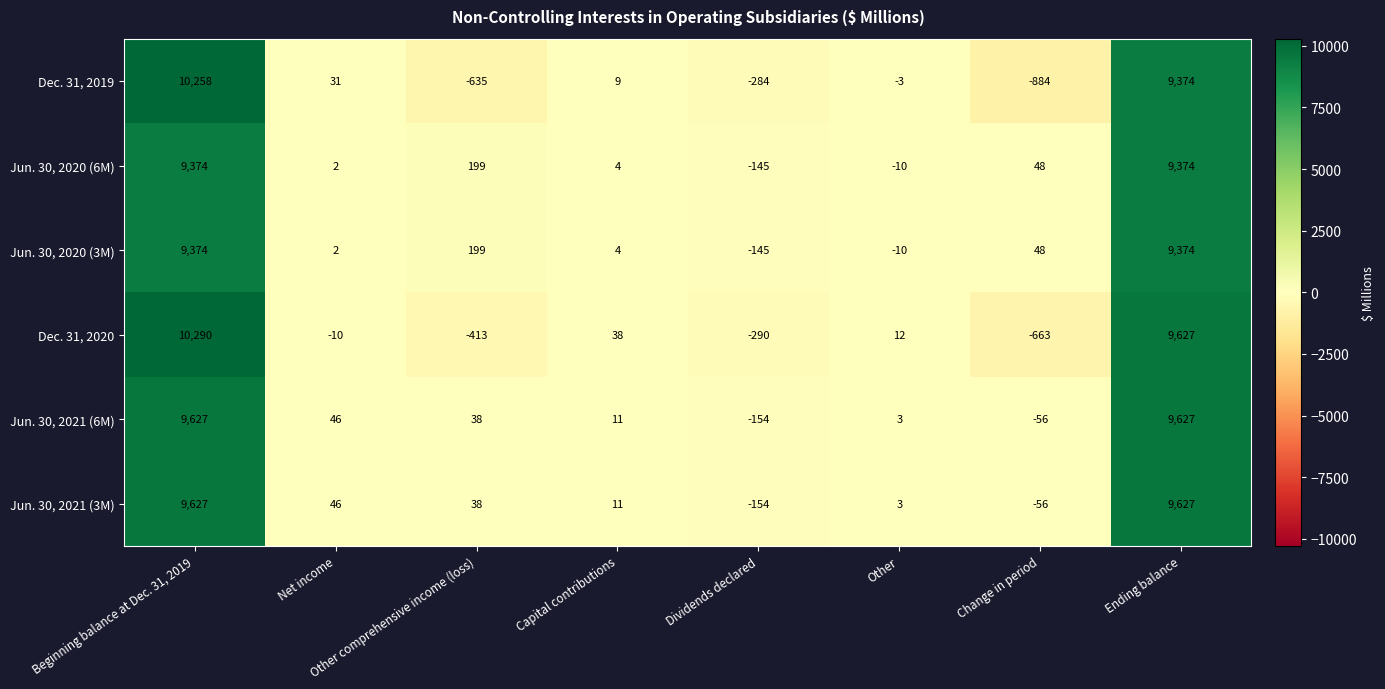

Is it true that Jun. 30, 2021 (6M) equals 15554 at Ending balance?

False